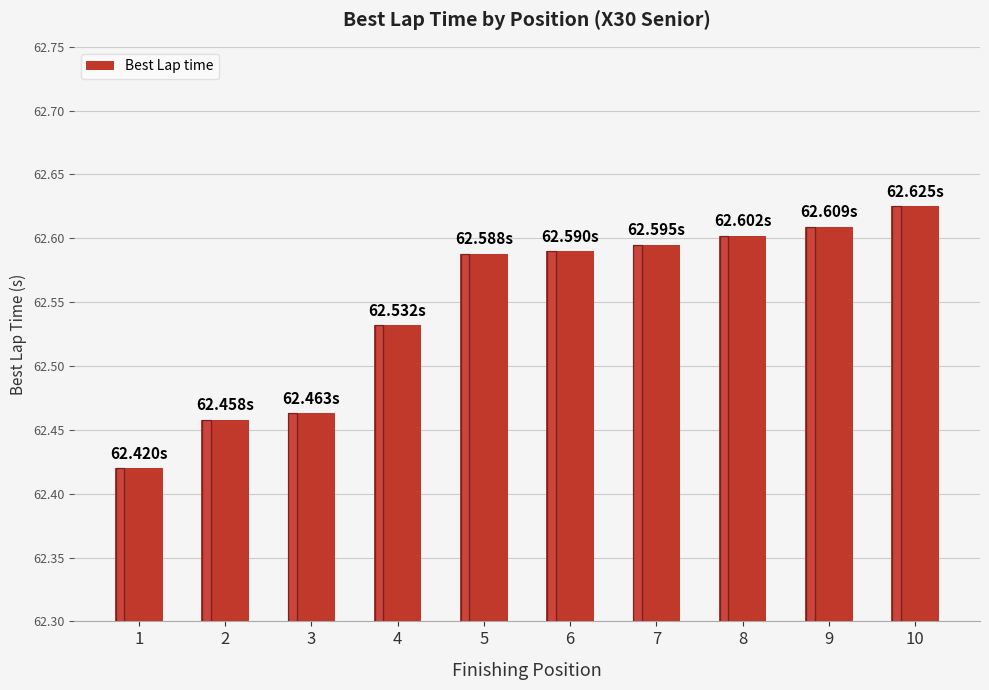

What is the sum of all values?

625.5